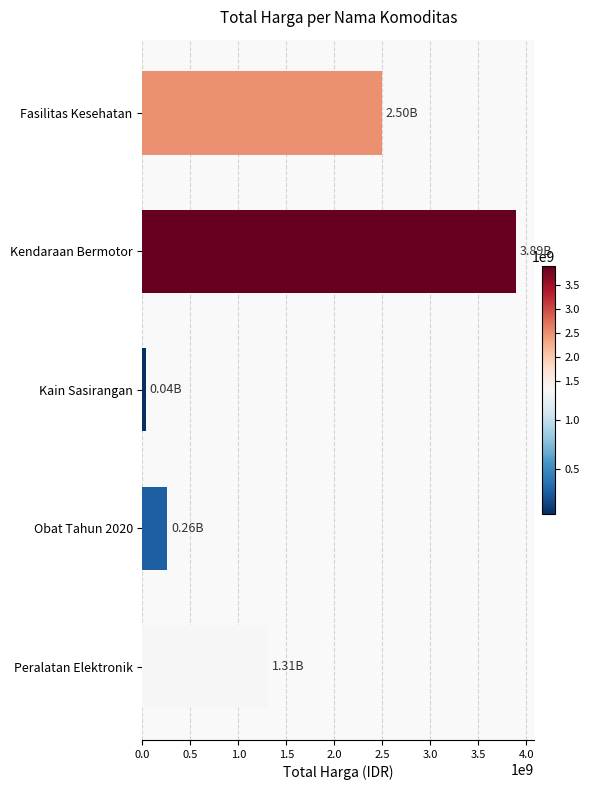

List the labels in order of value, largest first.

Kendaraan Bermotor, Fasilitas Kesehatan, Peralatan Elektronik, Obat Tahun 2020, Kain Sasirangan